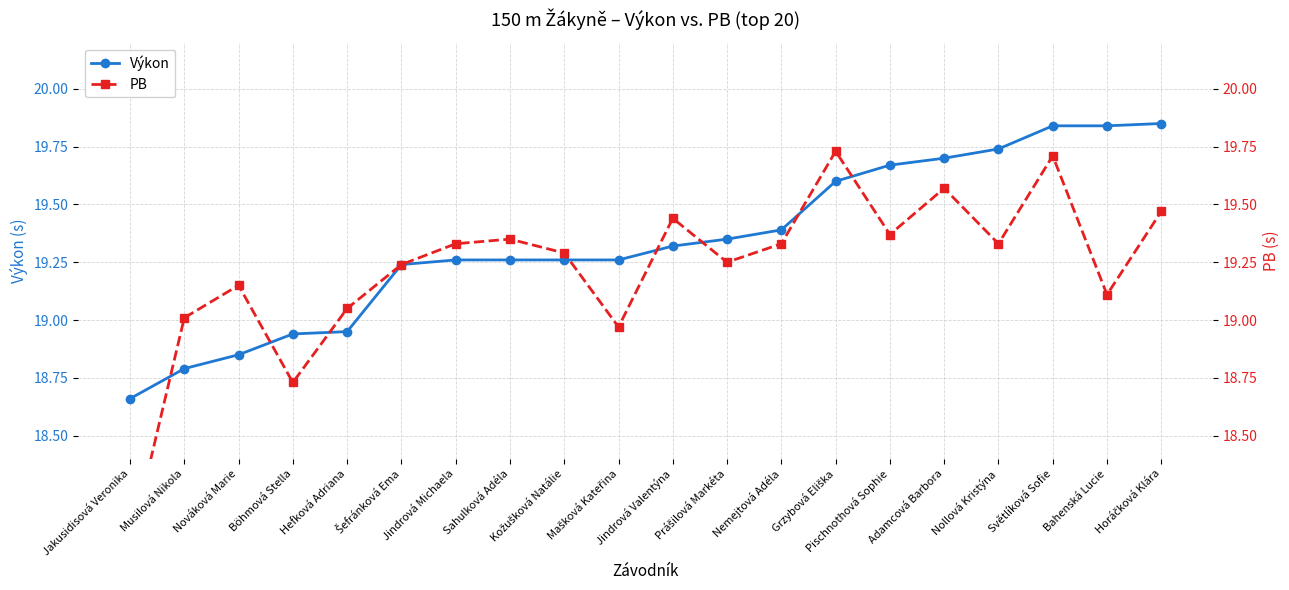

Which series changed the most between Mašková Kateřina and Nemejtová Adéla?

PB